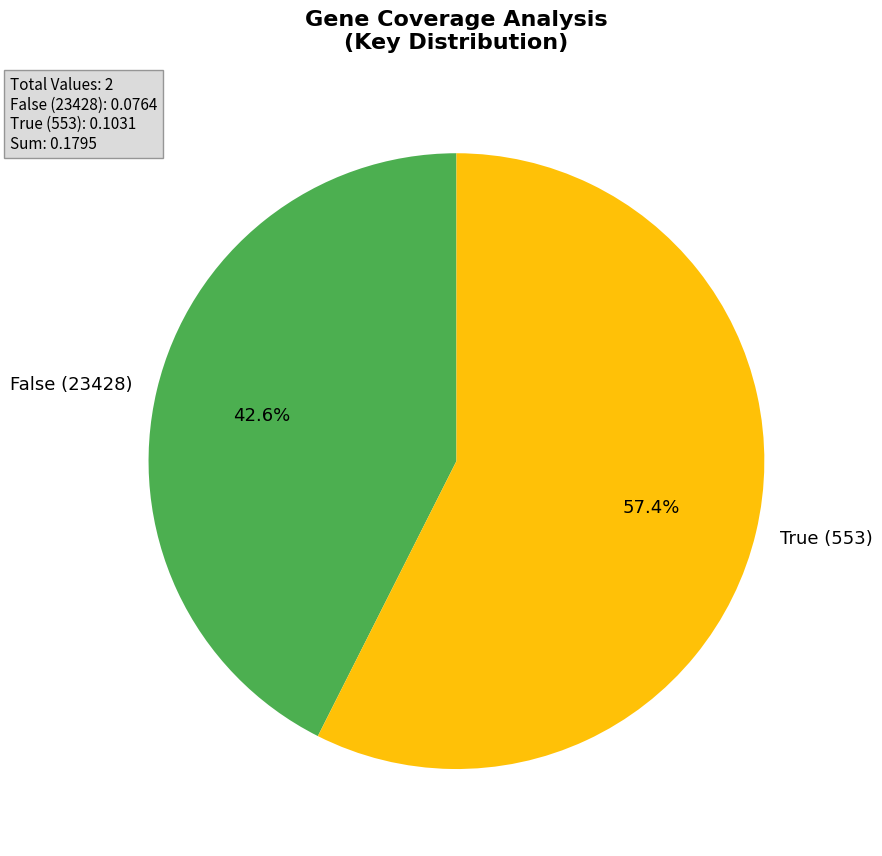

Is it true that False (23428) is 33% of the pie?

False